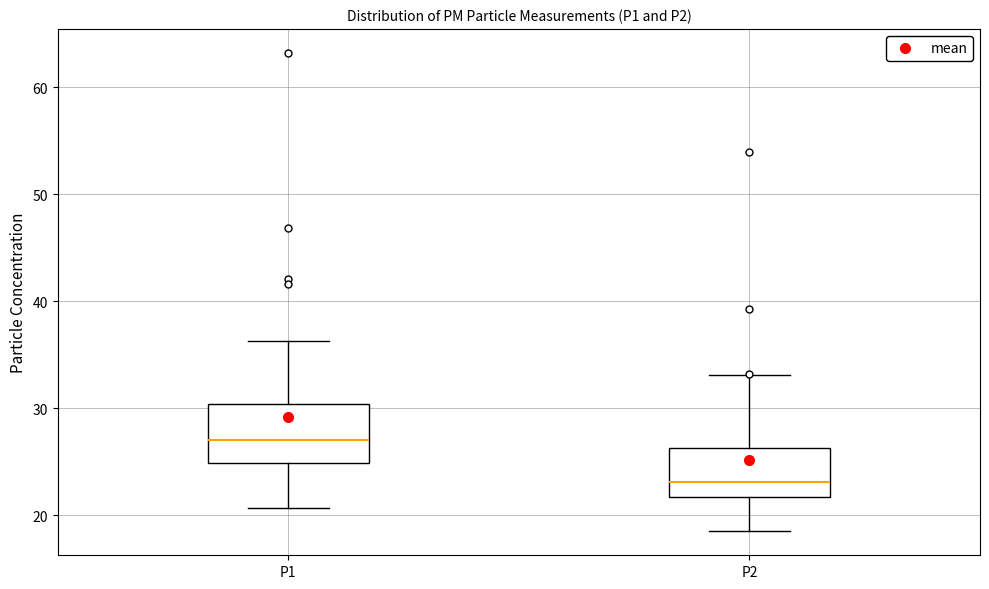

Reading left to right, read every box against the y-axis: the position of its median line, the range the box covers, and the ends of its whiskers. The values are not printed on the chart, so give them approximately, as read against the axis.

P1: median 27, box 25 to 30, whiskers 21 to 36
P2: median 23, box 22 to 26, whiskers 19 to 33